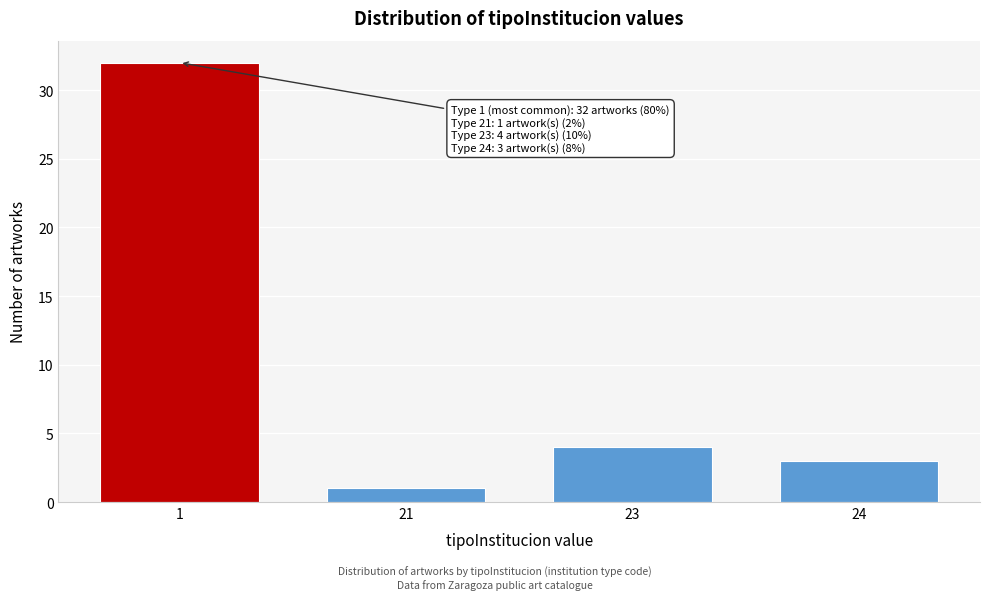

Reading left to right, transcribe all the data shown in this chart.

32	1	4	3